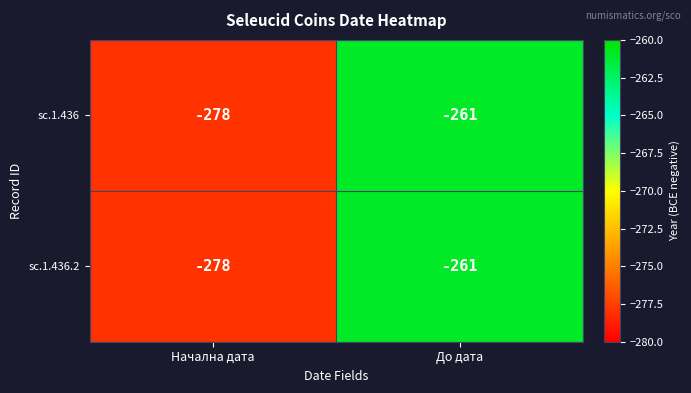

Reading left to right, transcribe all the data shown in this chart.

sc.1.436: Начална дата=-278	До дата=-261
sc.1.436.2: Начална дата=-278	До дата=-261